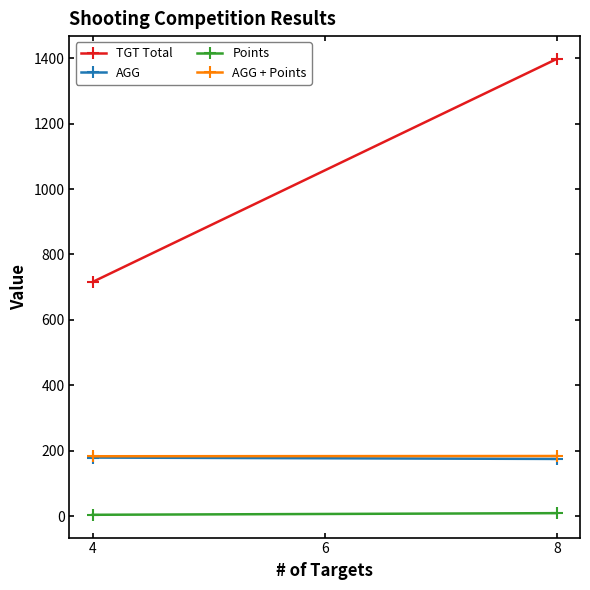

Reading left to right, list all the values displayed in this chart.

TGT Total: 716.0	1398.0
AGG: 179.0	174.8
Points: 4.0	9.0
AGG + Points: 183.0	183.8